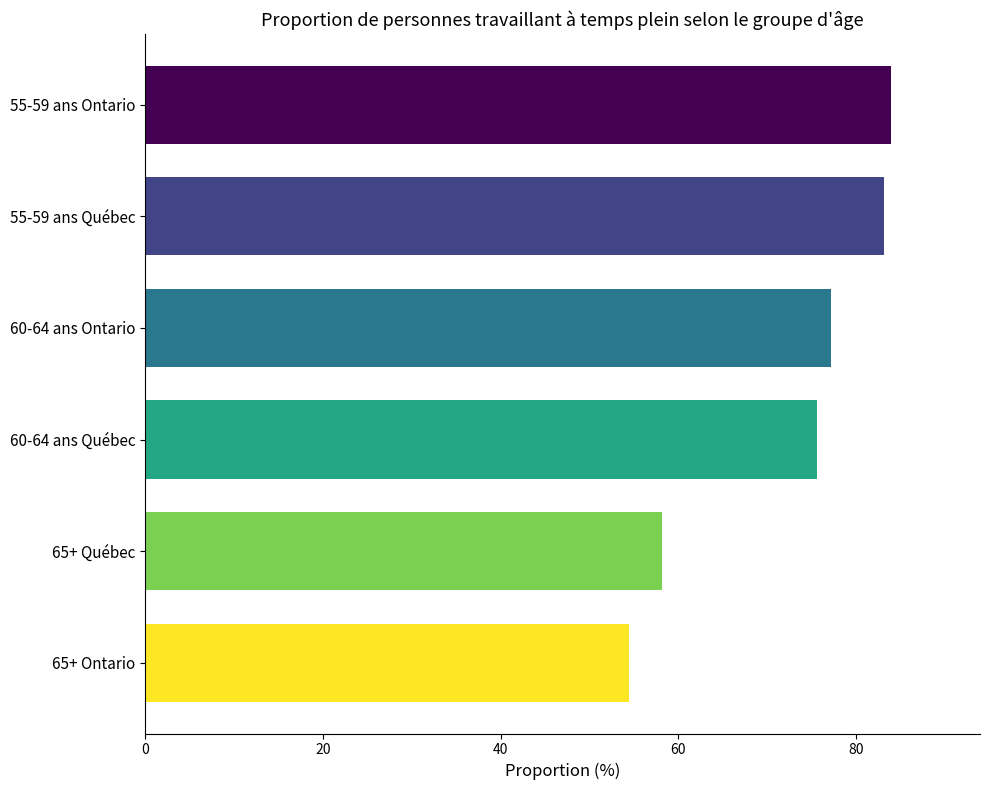

True or false: the data shows 54.4 at 65+ Ontario.

True